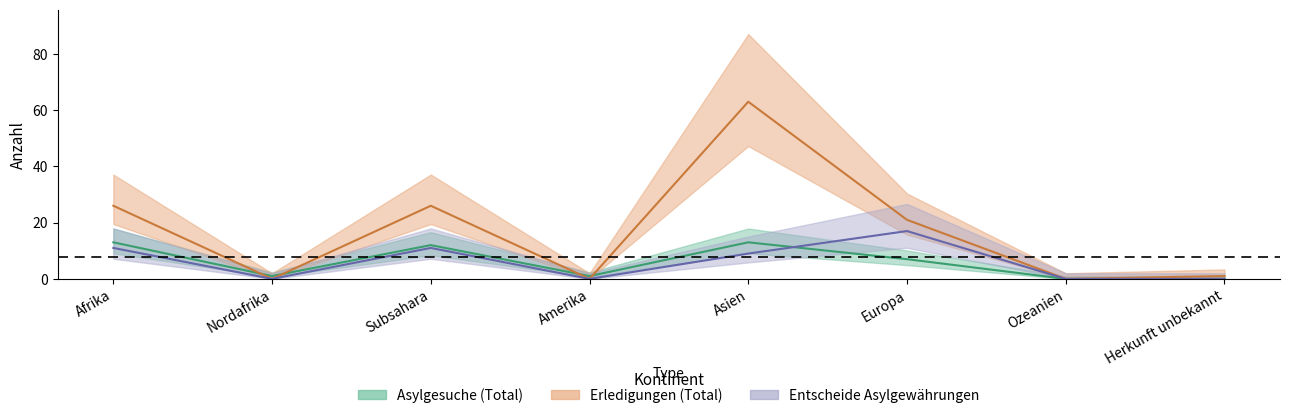

The Entscheide_Asyl series shows 9 at Asien. True or false?

True